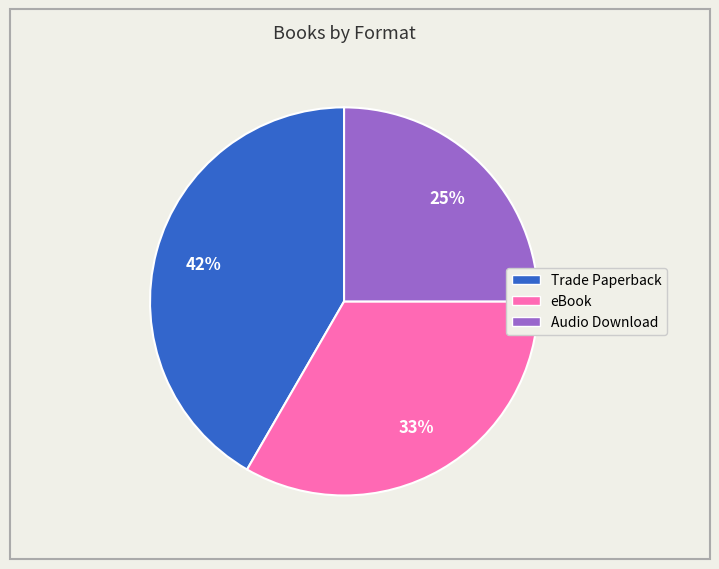

To the nearest percent, what is the difference between the eBook and Audio Download slice percentages?

8%